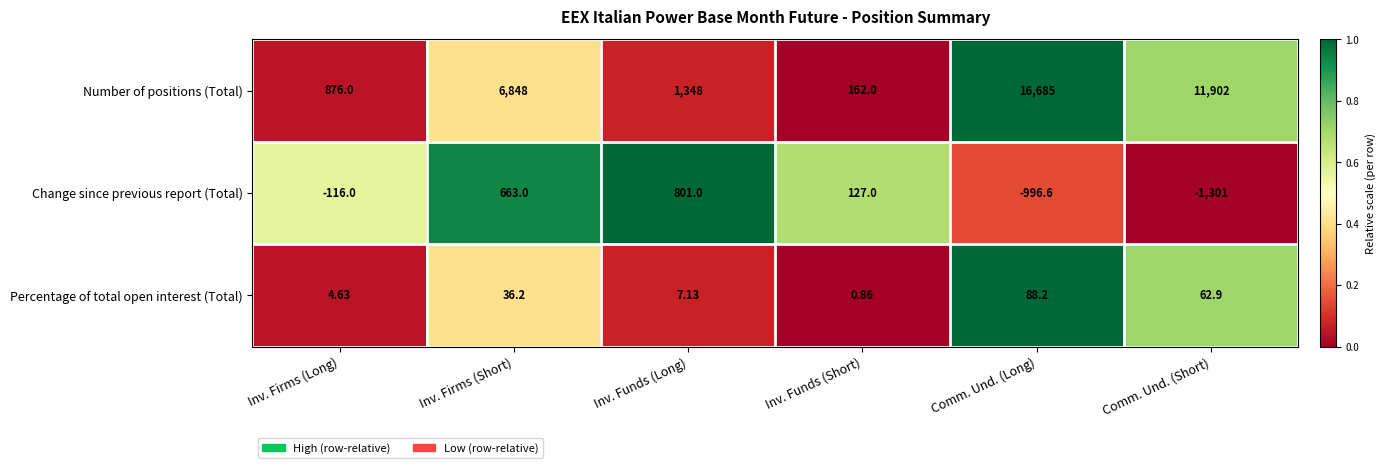

Rank the series at Inv. Firms (Short) from highest to lowest value.

Number of positions (Total), Change since previous report (Total), Percentage of total open interest (Total)